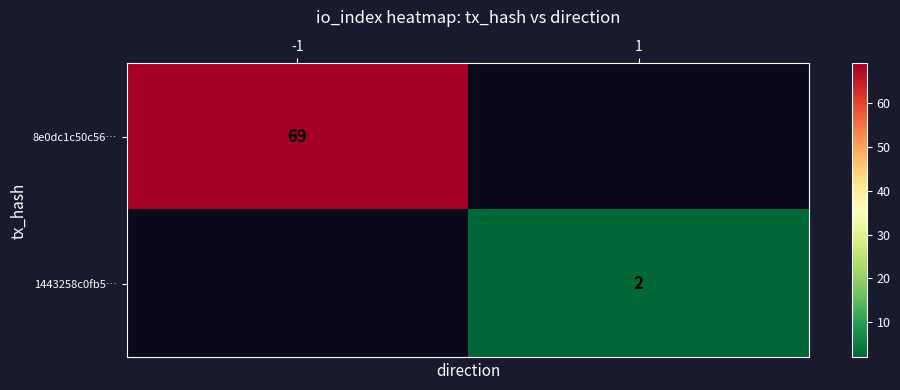

At which category does the chart reach its minimum across all series?

1